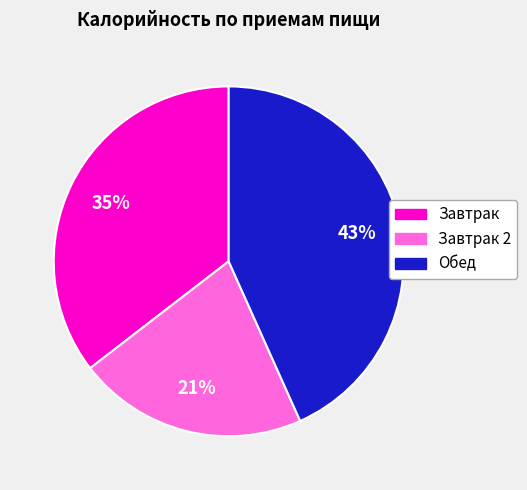

How many slices are in this pie chart?

3